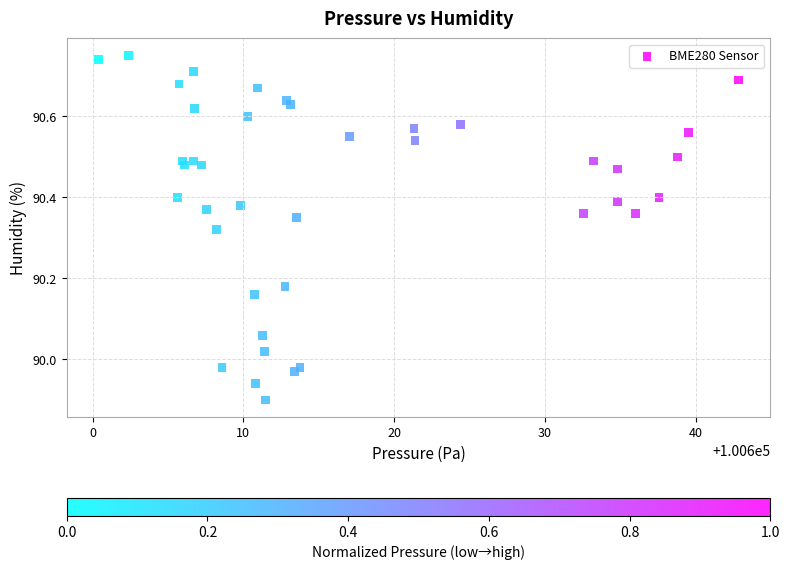

What is the range of X values (max minus min)?

42.4